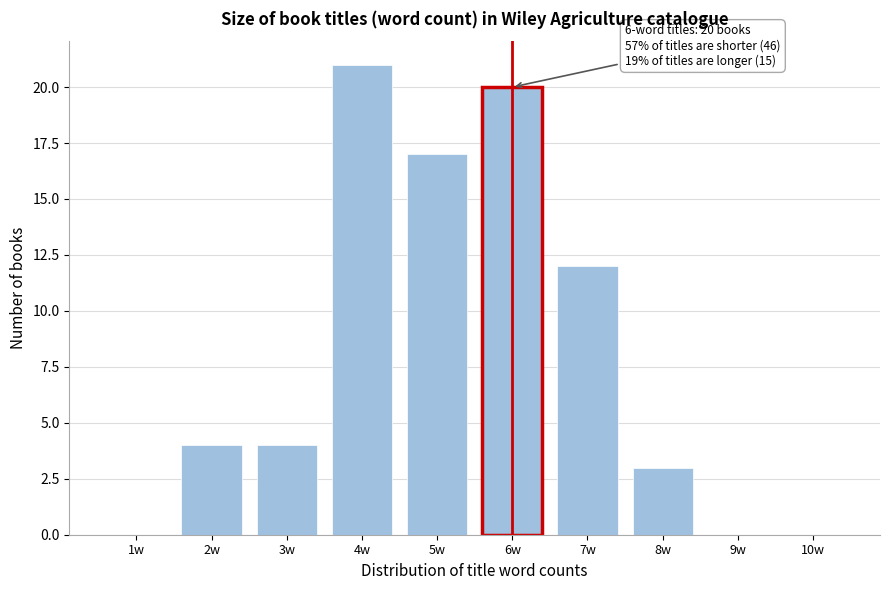

Reading left to right, what are all the values shown in this chart?

1w=0	2w=4	3w=4	4w=21	5w=17	6w=20	7w=12	8w=3	9w=0	10w=0